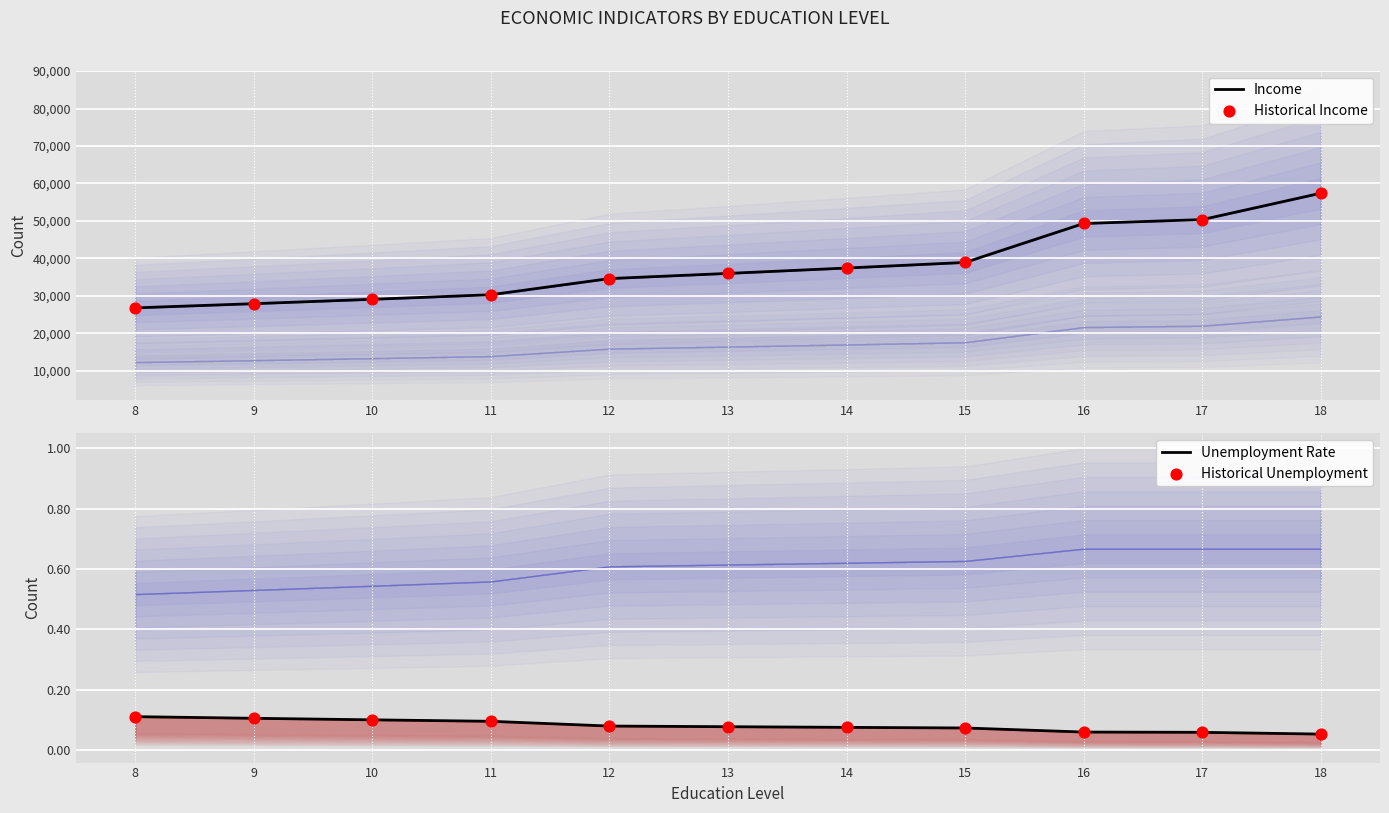

Which series has the widest spread of Y values?

Income